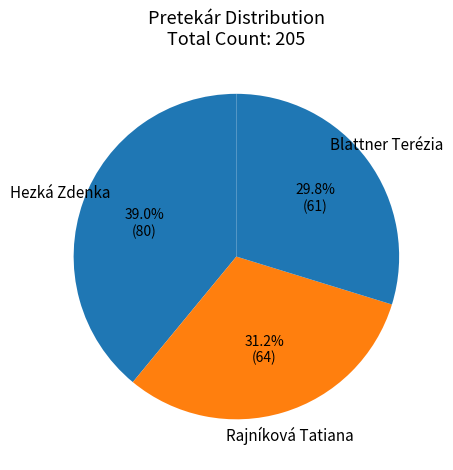

Rank the categories by value from highest to lowest.

Hezká Zdenka, Rajníková Tatiana, Blattner Terézia